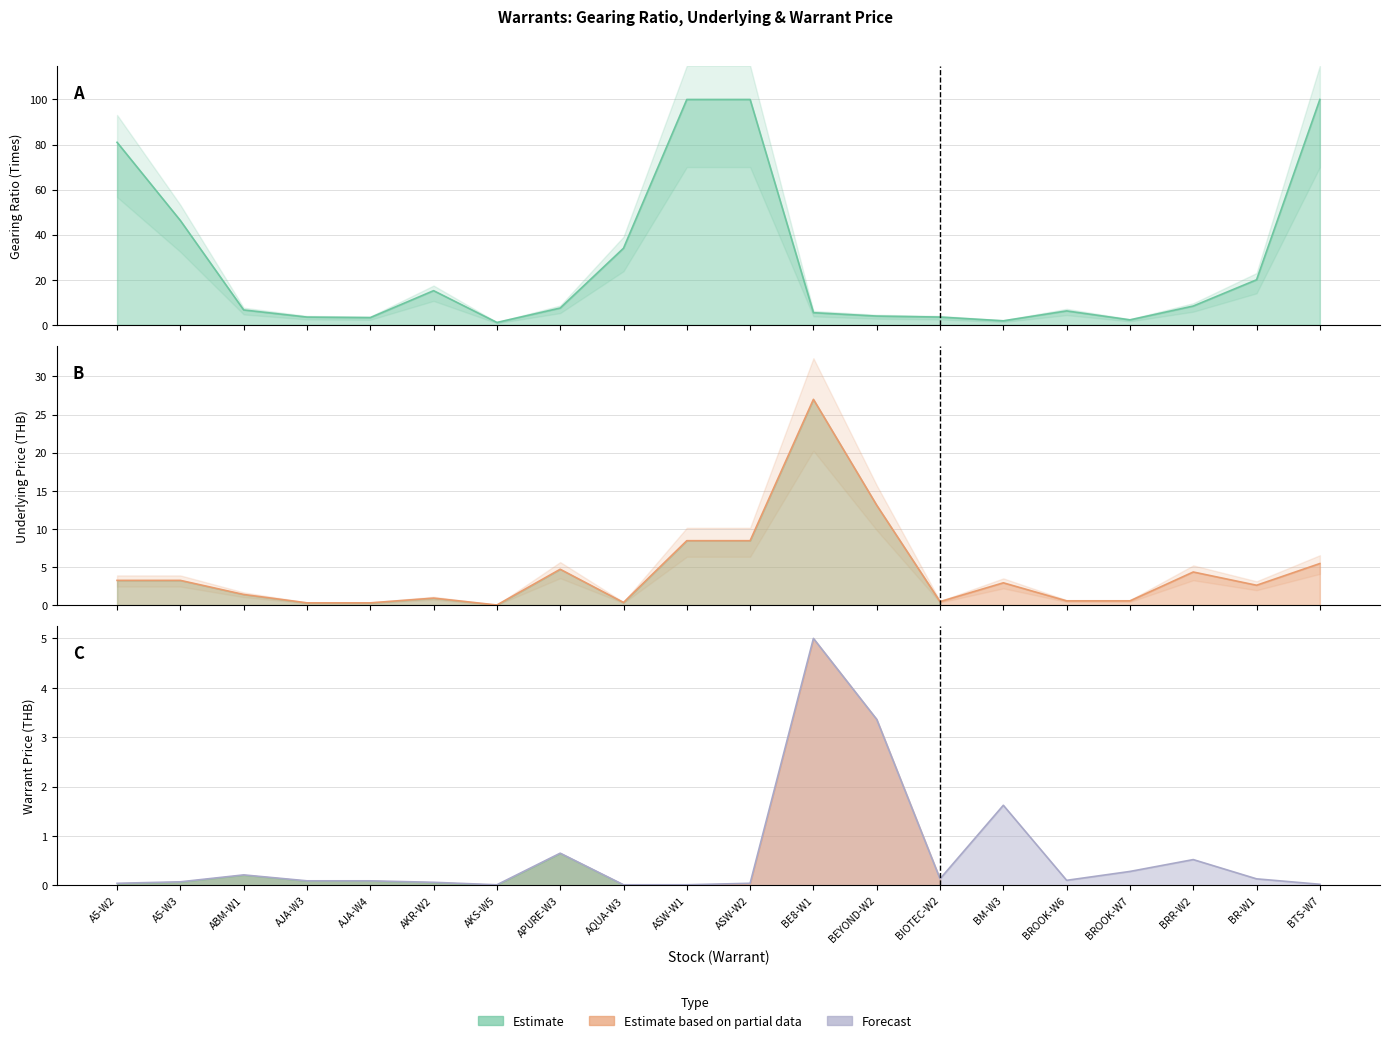

Is it true that Warrant Price equals 0.1 at ASW-W2?

False